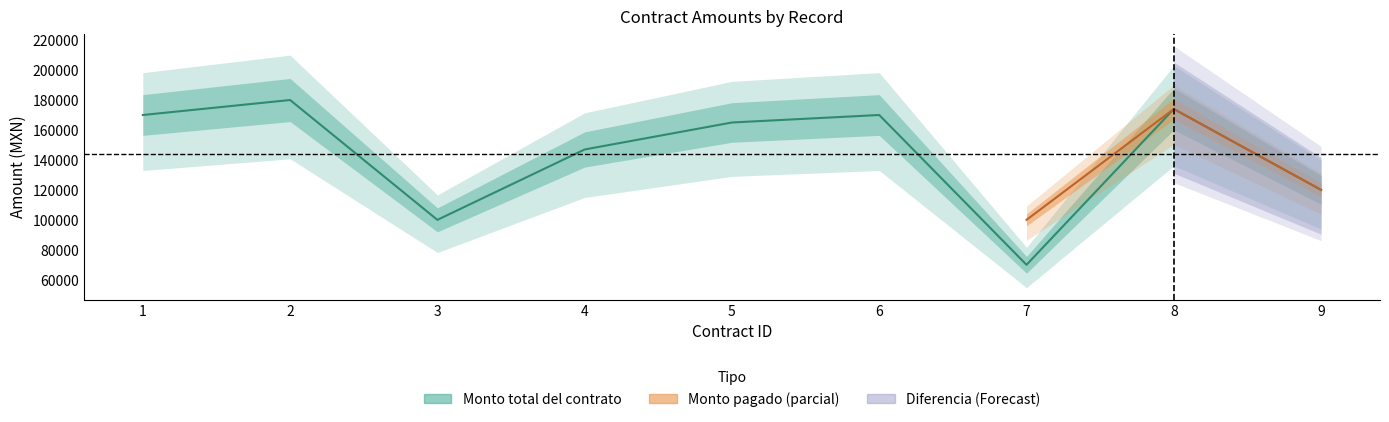

What is the difference between the maximum and minimum values?

110000